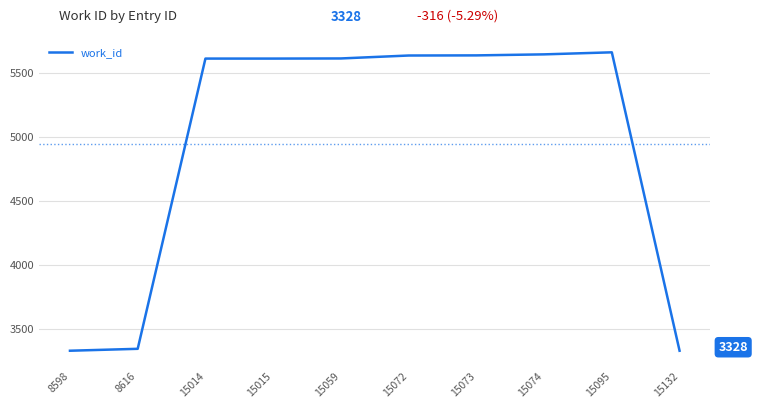

Which has a higher value, 15059 or 15132?

15059